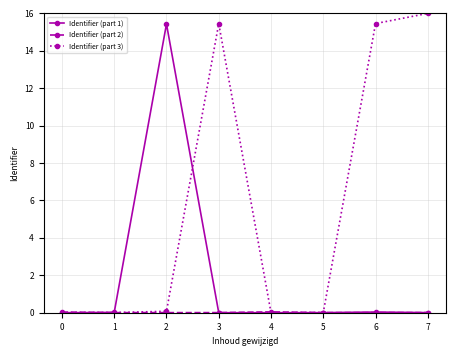

The value of Identifier (part 3) at 6 is 7.5. True or false?

False